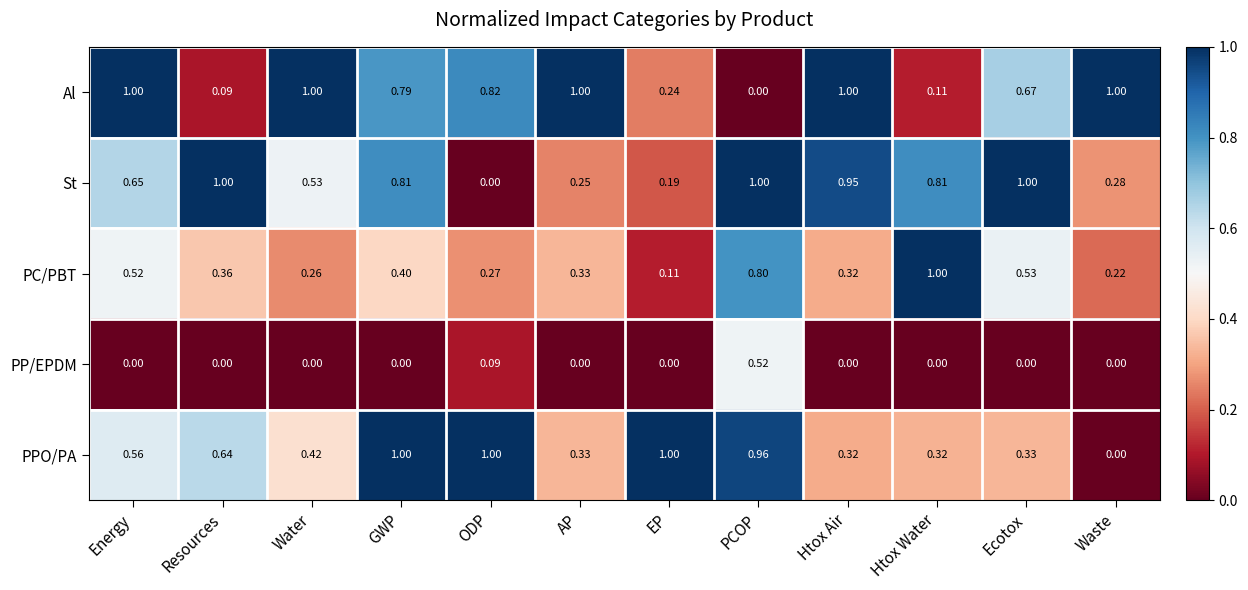

At which label is Al closest to 0?

PCOP